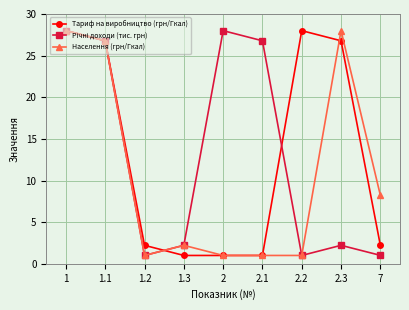

What is the value of the Тариф на виробництво (грн/Гкал) point at the 1st from the left?

28.0